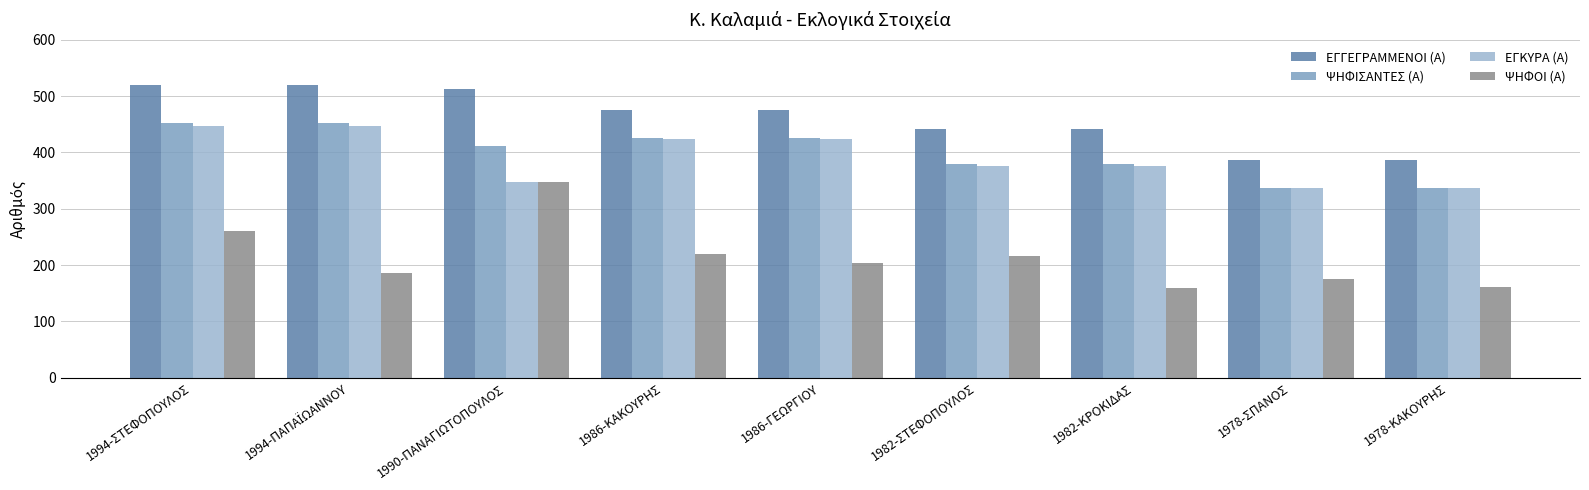

Does the chart contain any negative values?

No